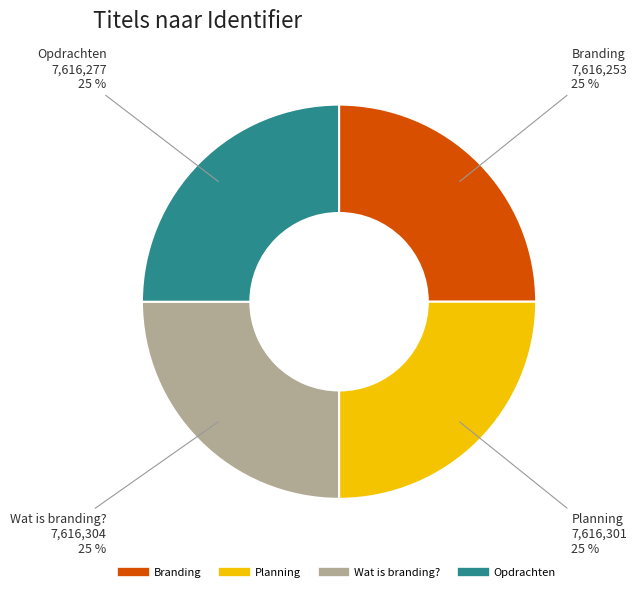

True or false: Branding accounts for 11% of the total.

False